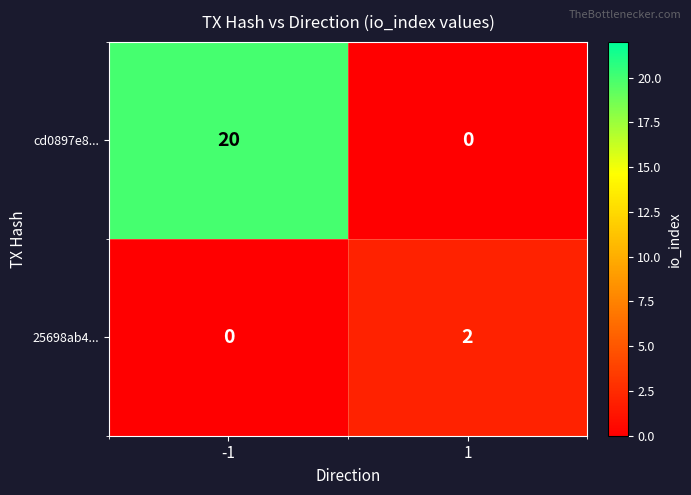

Rank the series by their maximum value, from highest to lowest.

cd0897e8..., 25698ab4...